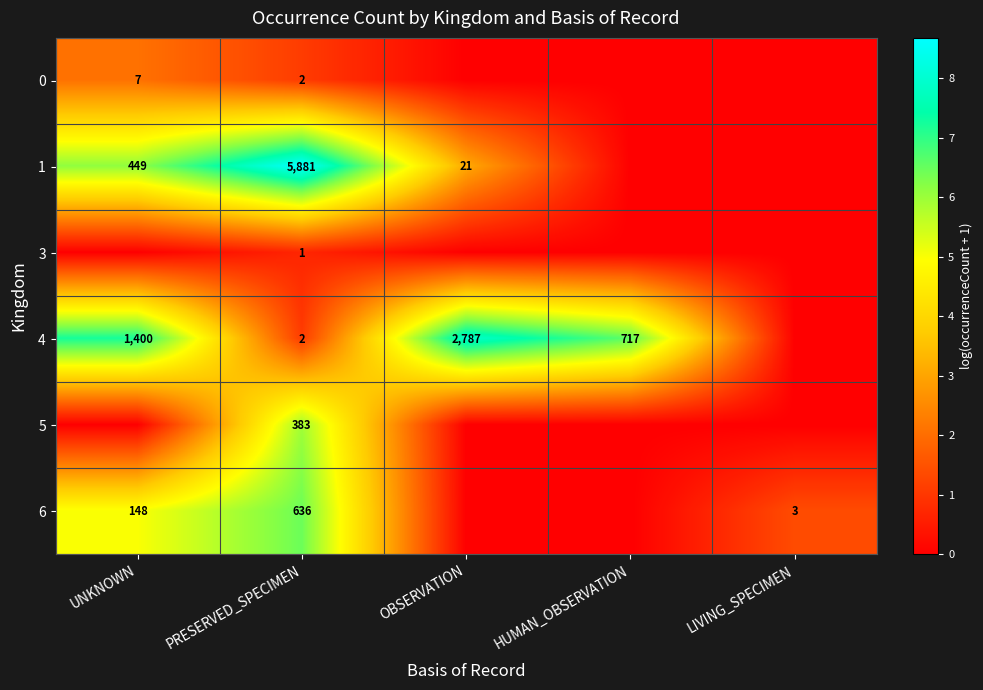

Is it true that 5 equals 1.2 at PRESERVED_SPECIMEN?

False